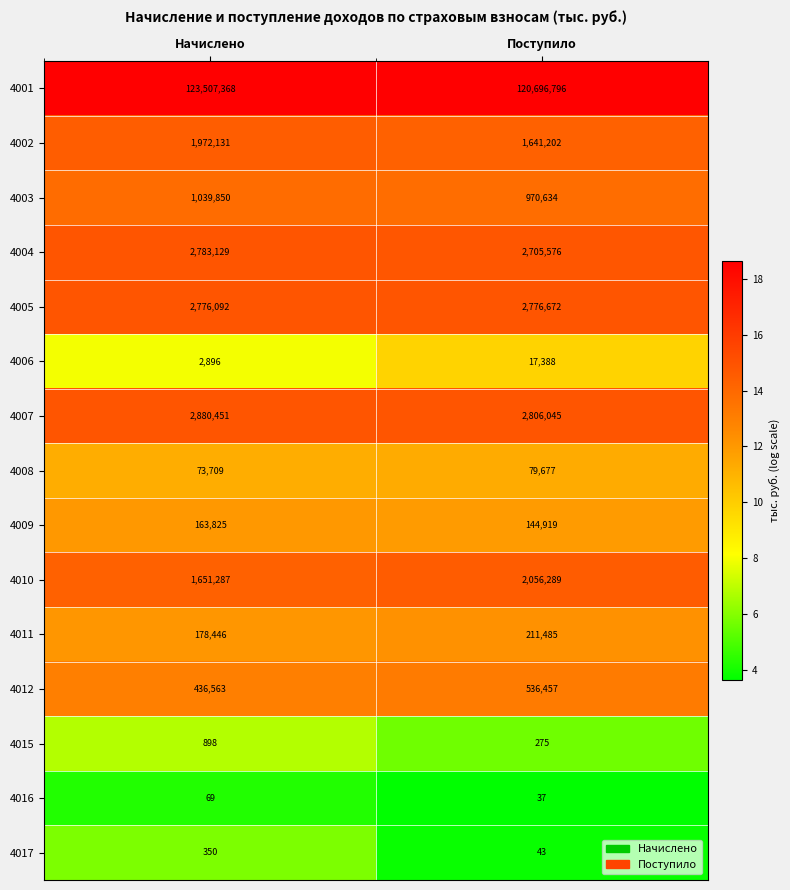

Reading right to left, what are all the values shown in this chart?

4001: Поступило=120696796	Начислено=123507368
4002: Поступило=1641202	Начислено=1972131
4003: Поступило=970634	Начислено=1039850
4004: Поступило=2705576	Начислено=2783129
4005: Поступило=2776672	Начислено=2776092
4006: Поступило=17388	Начислено=2896
4007: Поступило=2806045	Начислено=2880451
4008: Поступило=79677	Начислено=73709
4009: Поступило=144919	Начислено=163825
4010: Поступило=2056289	Начислено=1651287
4011: Поступило=211485	Начислено=178446
4012: Поступило=536457	Начислено=436563
4015: Поступило=275	Начислено=898
4016: Поступило=37	Начислено=69
4017: Поступило=43	Начислено=350